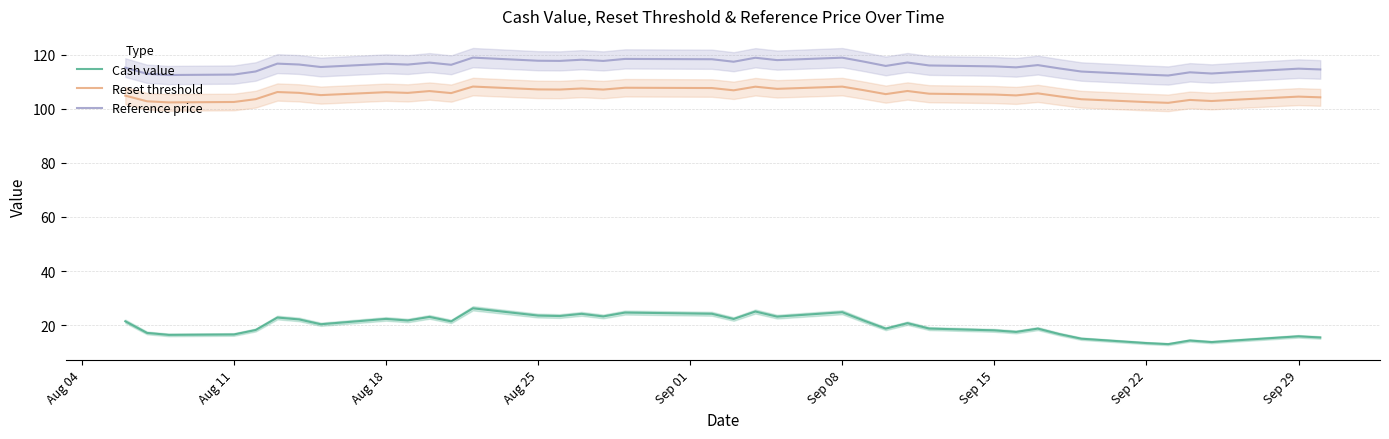

In Cash value, how many points are higher than both neighbors (excluding endpoints)?

12